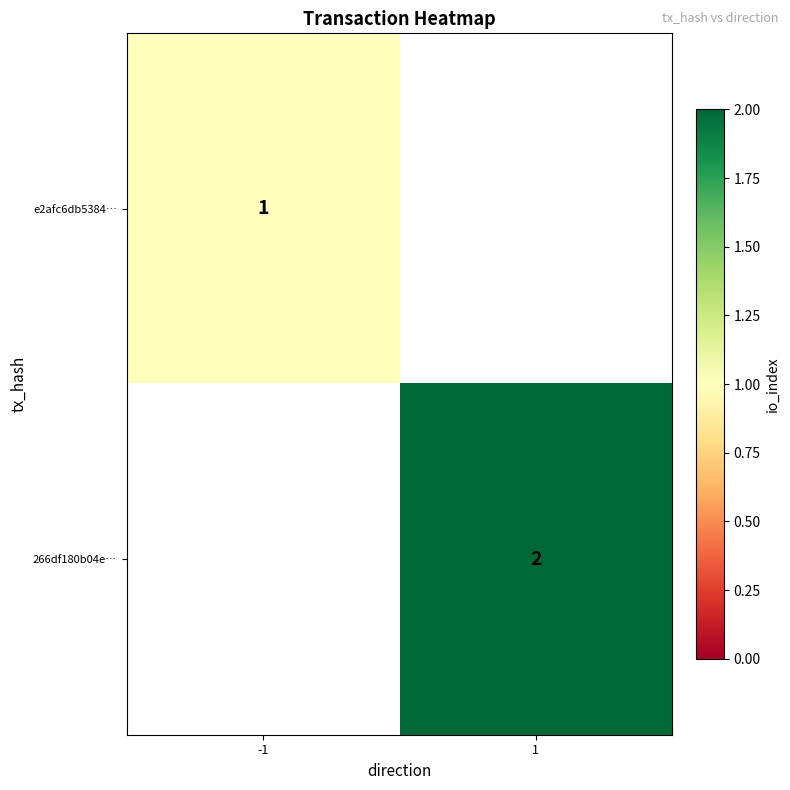

The value of e2afc6db5384… at -1 is 1. True or false?

True